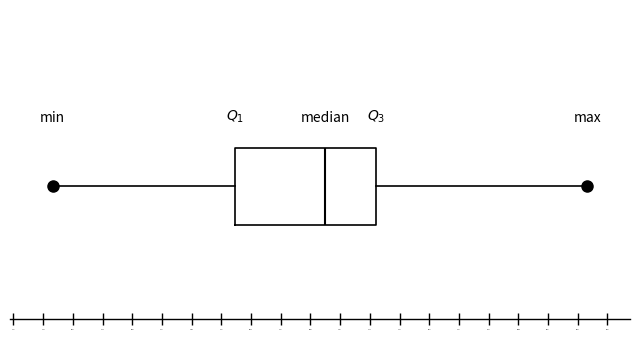

Read this box plot against the x-axis: the position of the median line, the range covered by the box, and the ends of both whiskers. The values are not printed on the chart, so give them approximately, as read against the axis.

median 5.08, box 4.56 to 5.38, whiskers 3.50 to 6.60